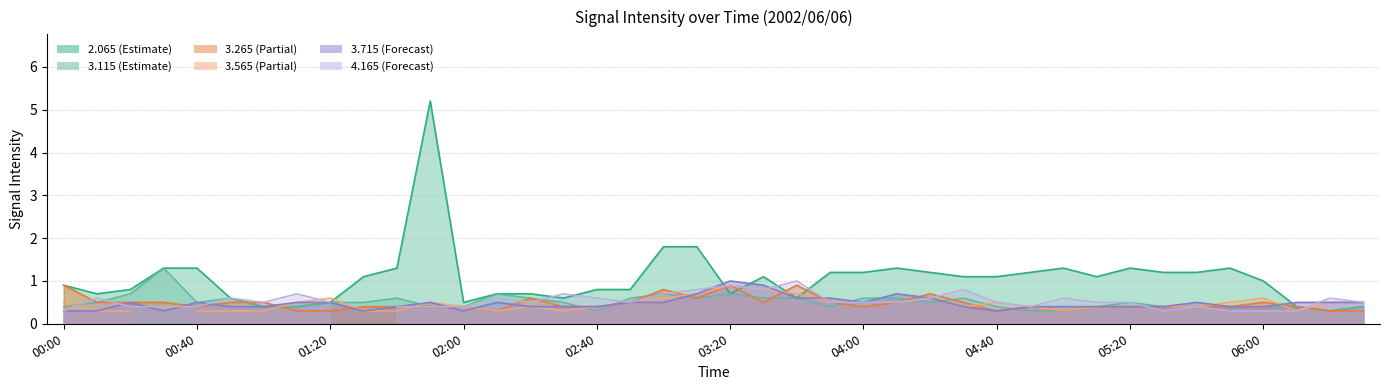

What is the sum of the 3.265 values at 05:20 and 03:20?

1.3